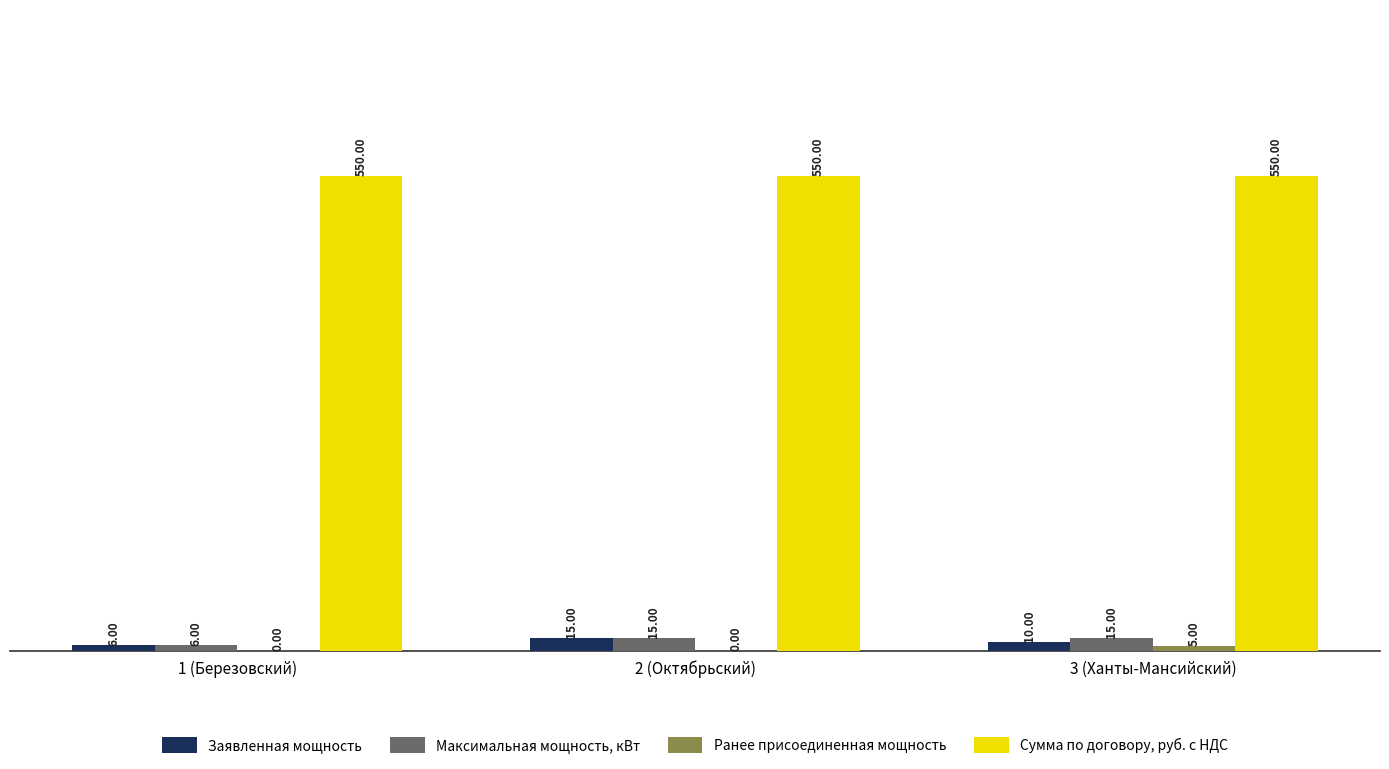

What is the sum of the Максимальная мощность, кВт values at 1 (Березовский) and 2 (Октябрьский)?

21